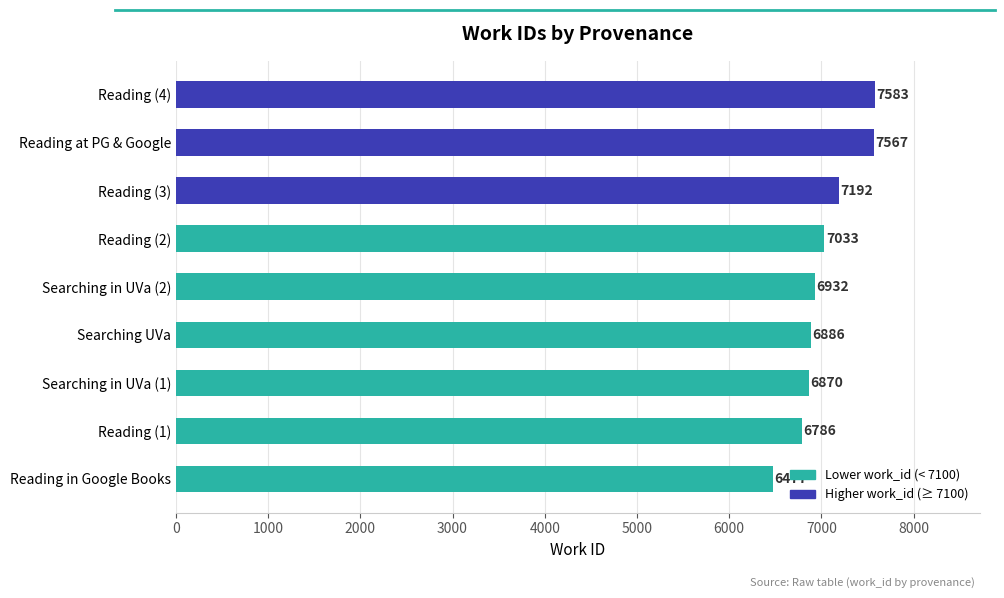

Is it true that the value at Reading (2) is 4842?

False